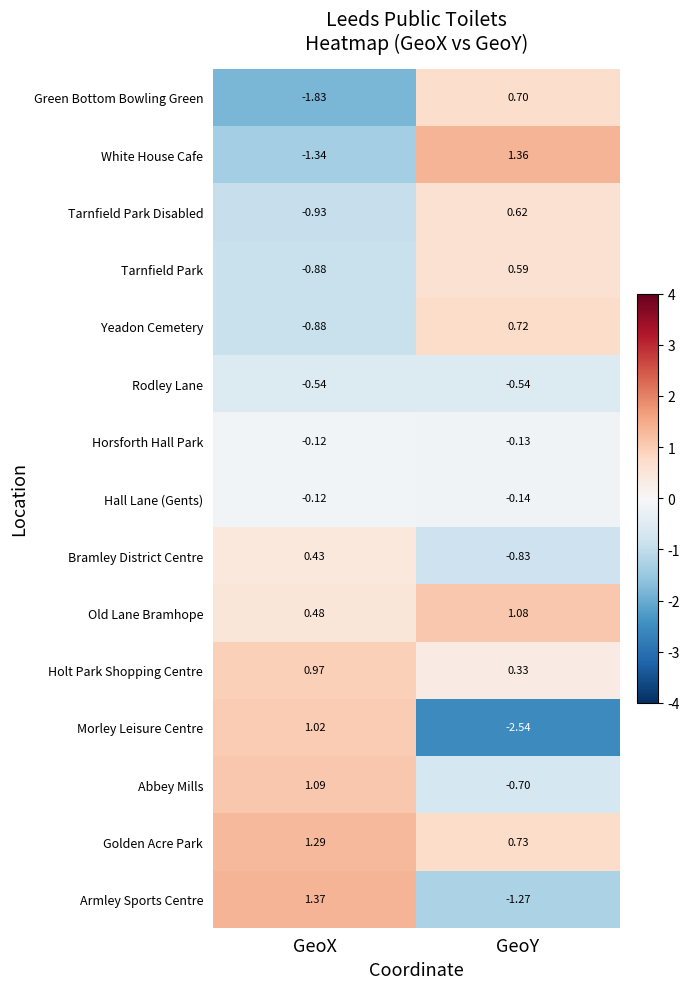

Where is Holt Park Shopping Centre nearest to the value 0?

GeoY